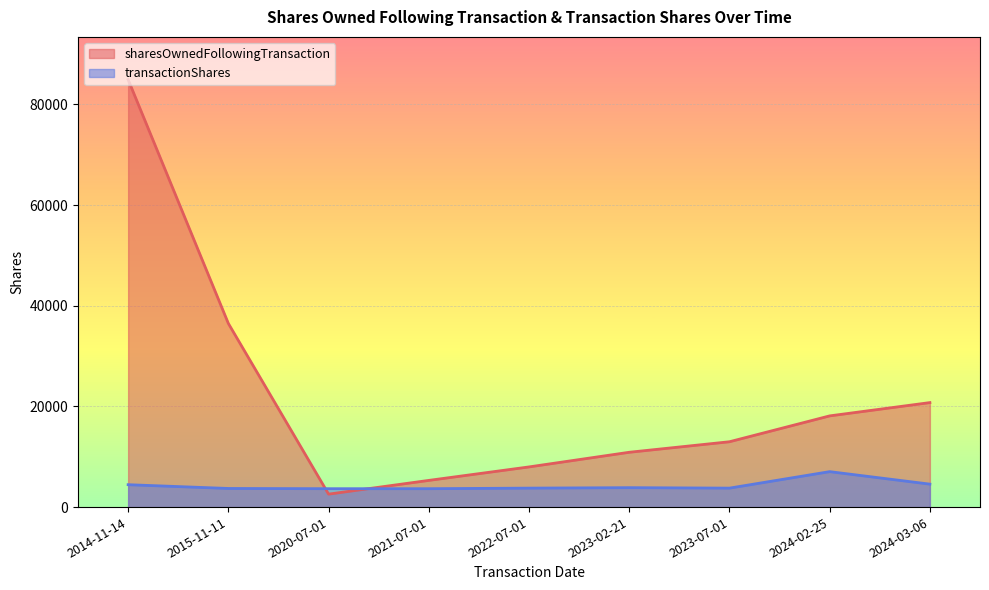

How many intersections are there between transactionShares and sharesOwnedFollowingTransaction?

2